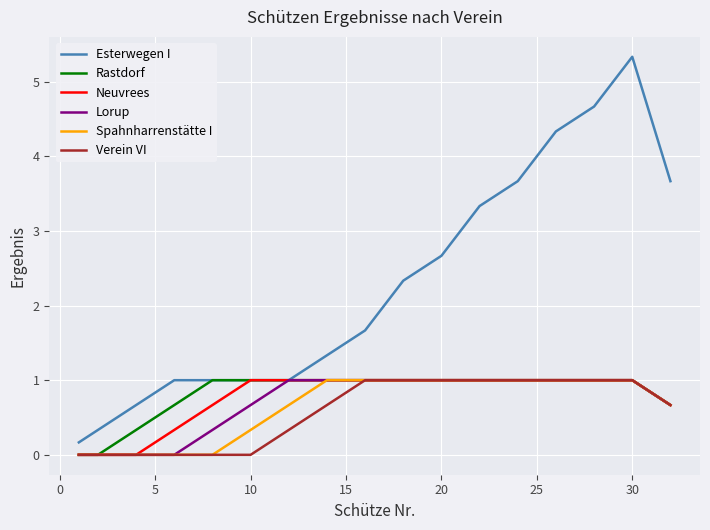

True or false: Esterwegen I and Spahnharrenstätte I cross at least once.

False